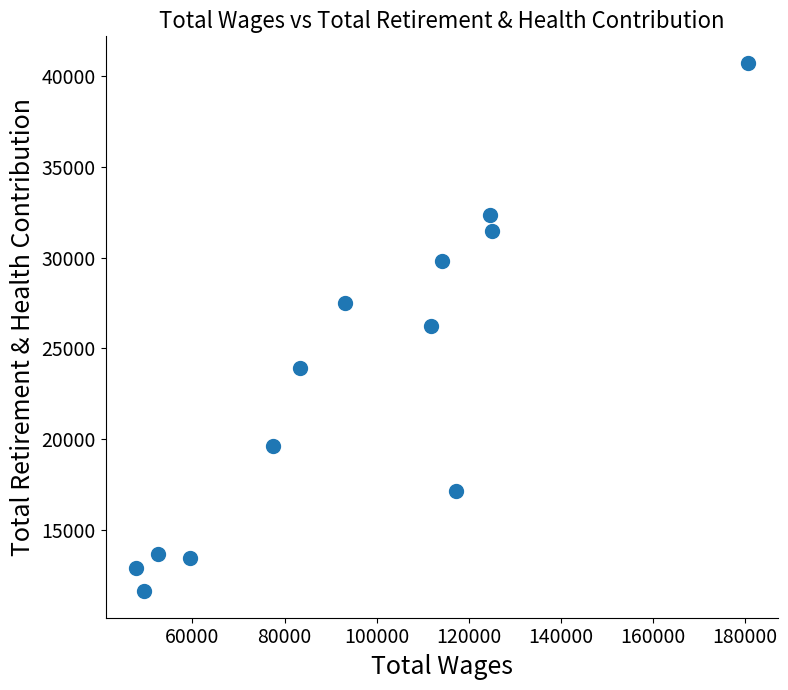

What is the range of Y values (max minus min)?

29117